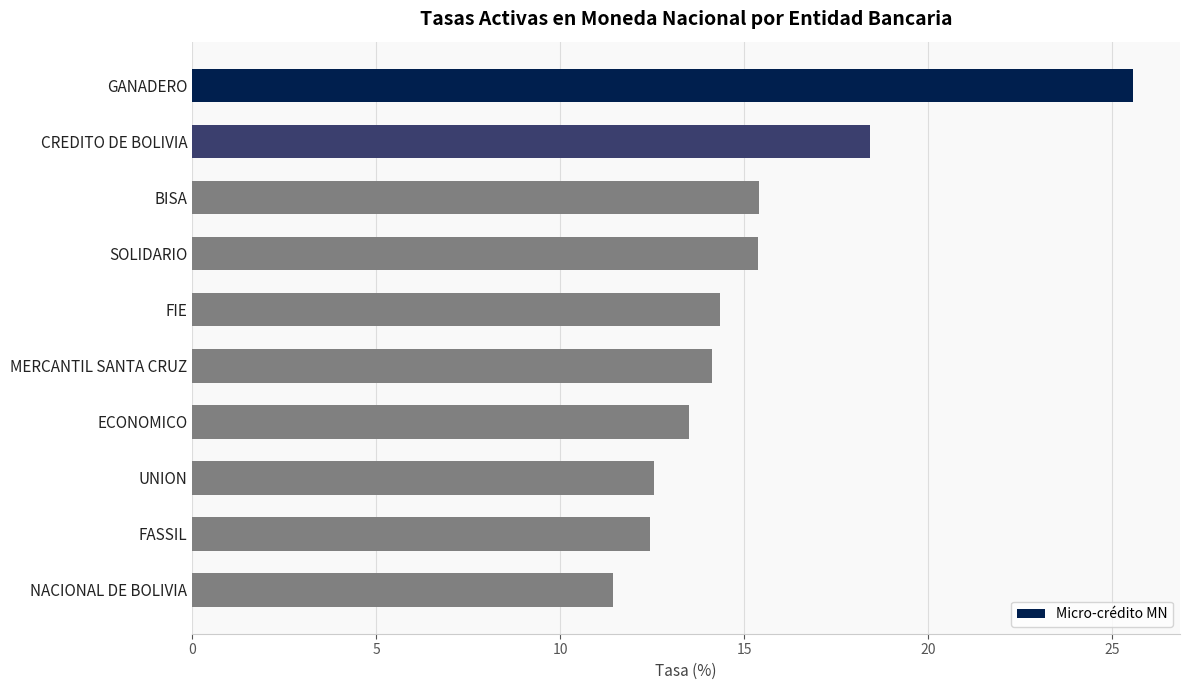

What is the minimum value shown in the chart?

11.4